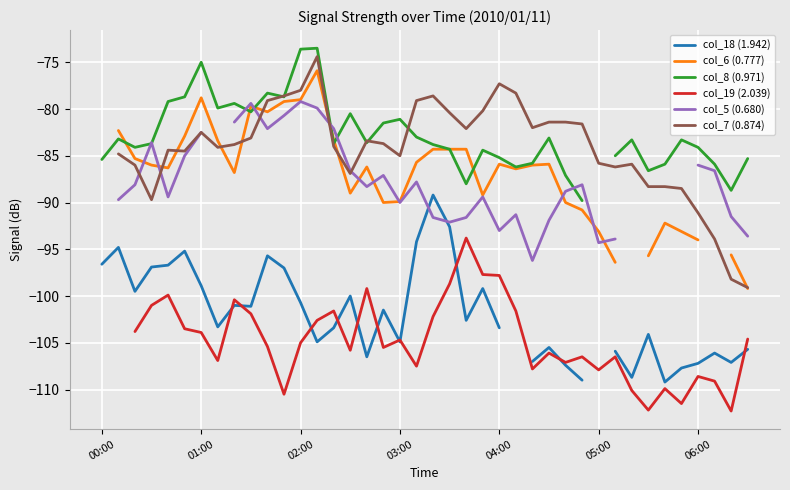

Is it true that col_5 (0.680) equals -43.9 at 26?

False